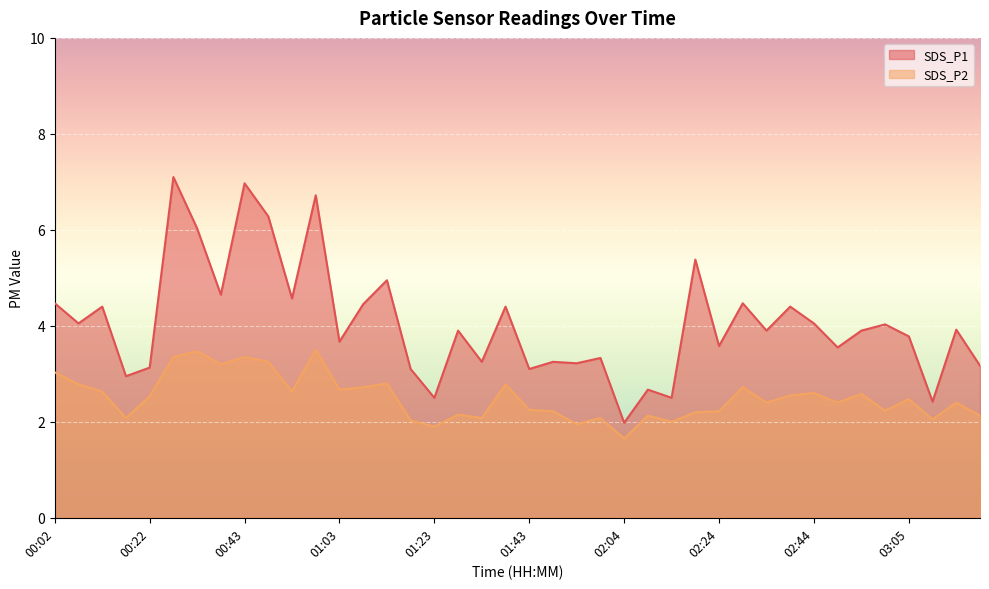

The value of SDS_P1 at 03:10 is 2.4. True or false?

True